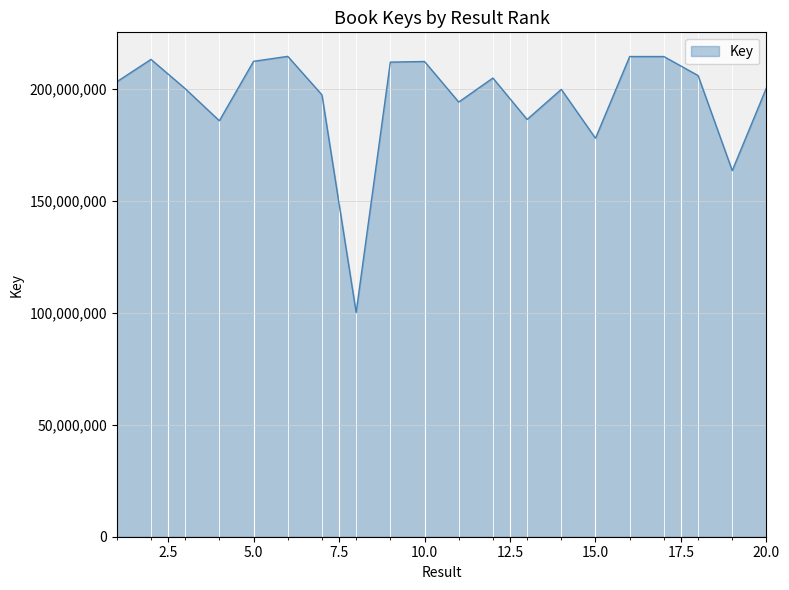

How many lines are shown in the chart?

1